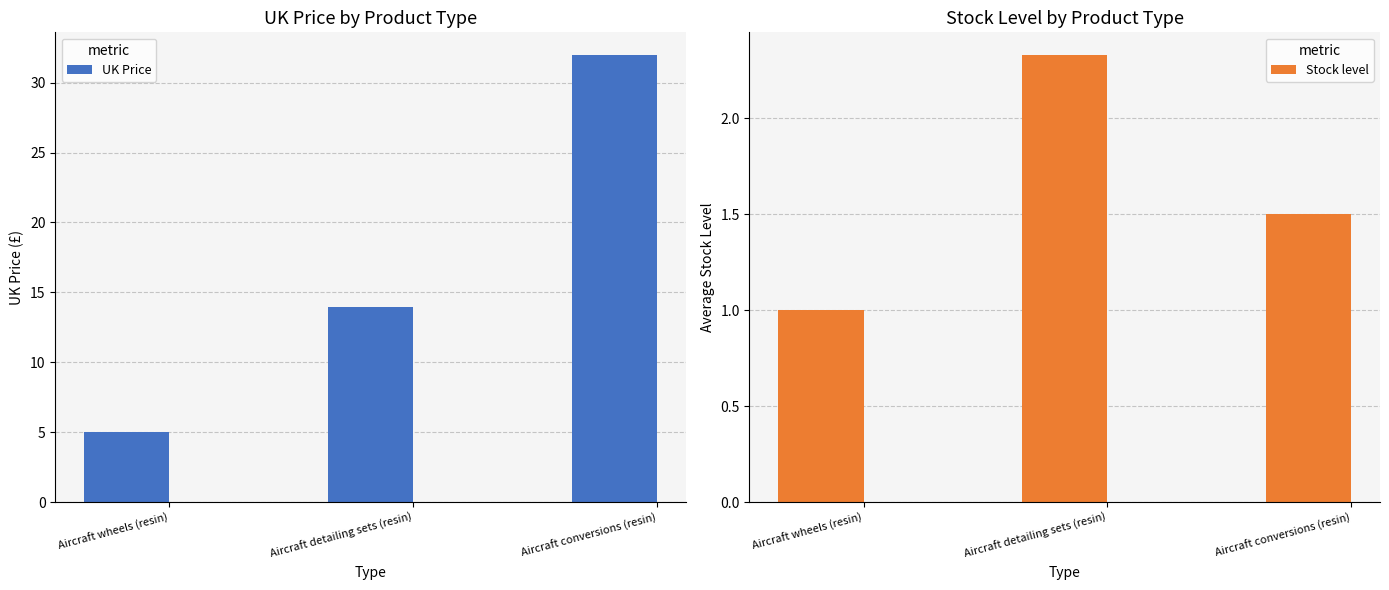

How many bars are there in total?

6